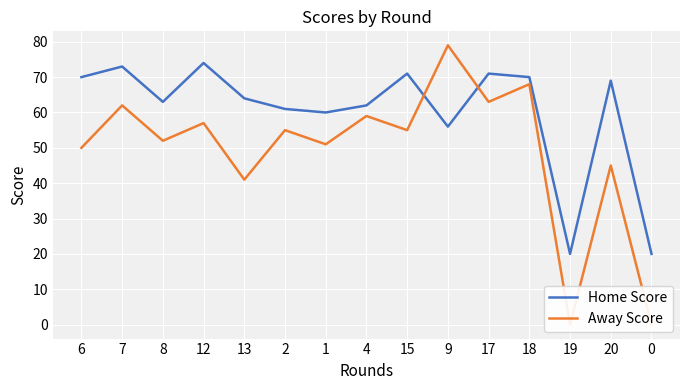

What is the difference between the Home Score values at 8 and 20?

6